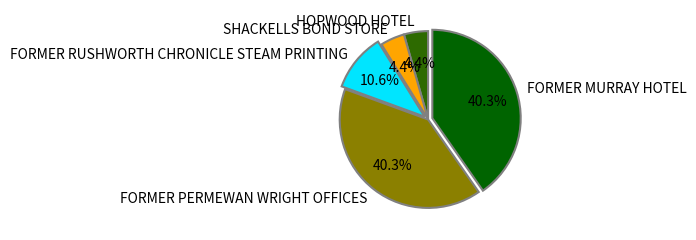

To the nearest percent, what is the combined percentage of HOPWOOD HOTEL and SHACKELLS BOND STORE?

9%